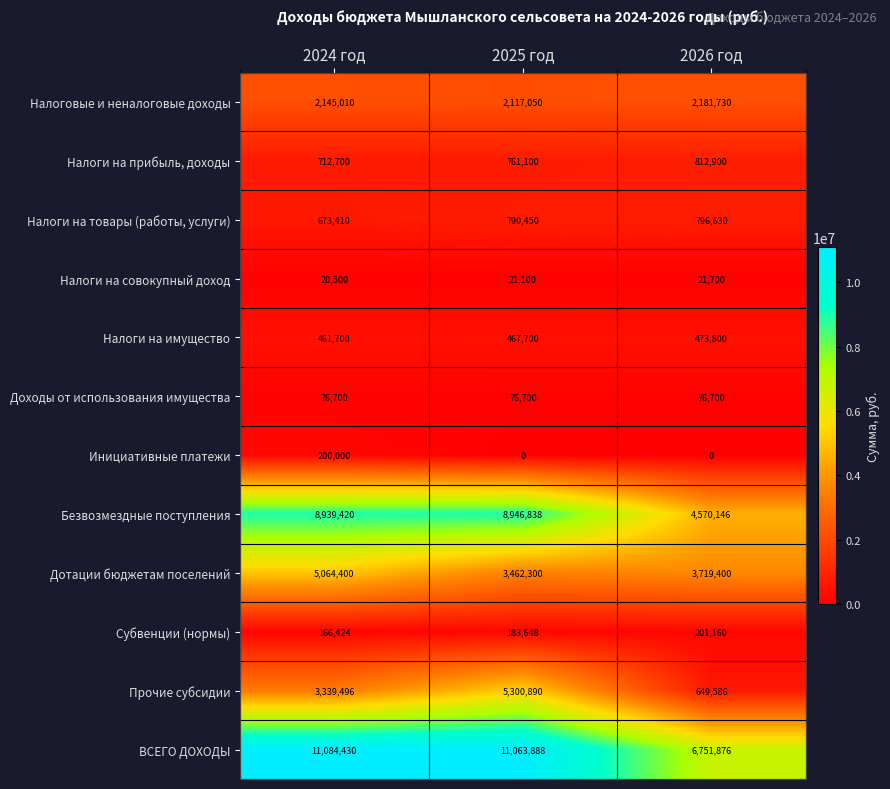

Which series has the largest total across all categories?

ВСЕГО ДОХОДЫ